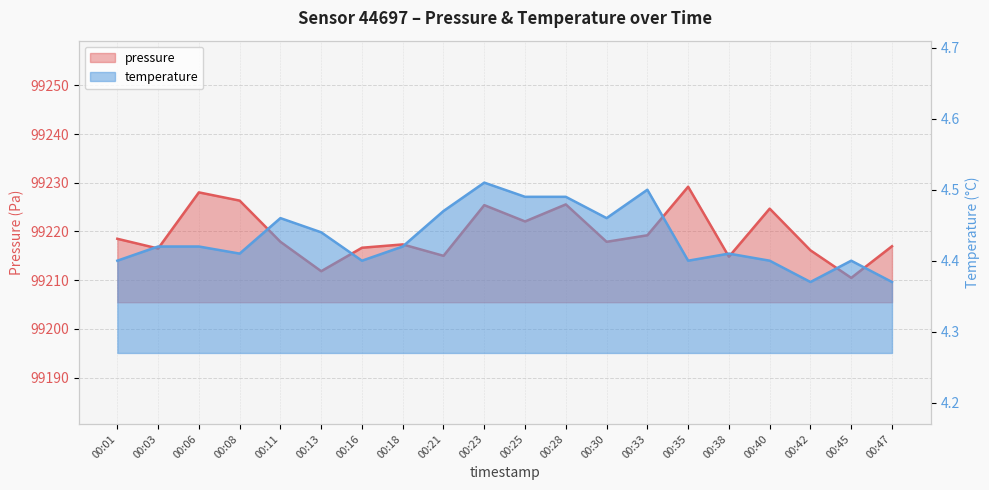

What is the approximate value of pressure at 00:11?

99217.9